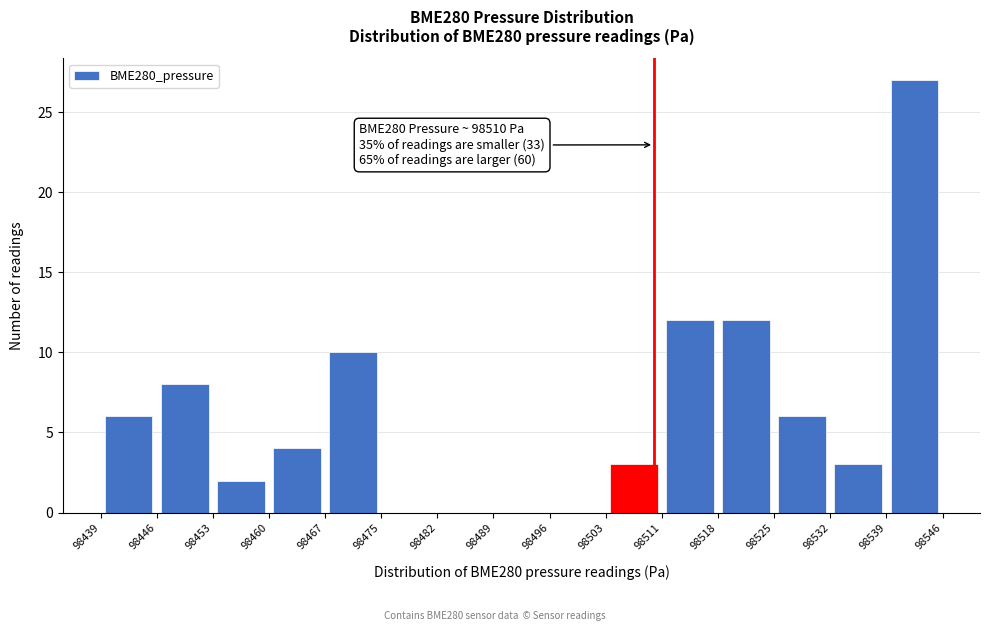

Over which range of the x-axis is the bar tallest?

98539 to 98546